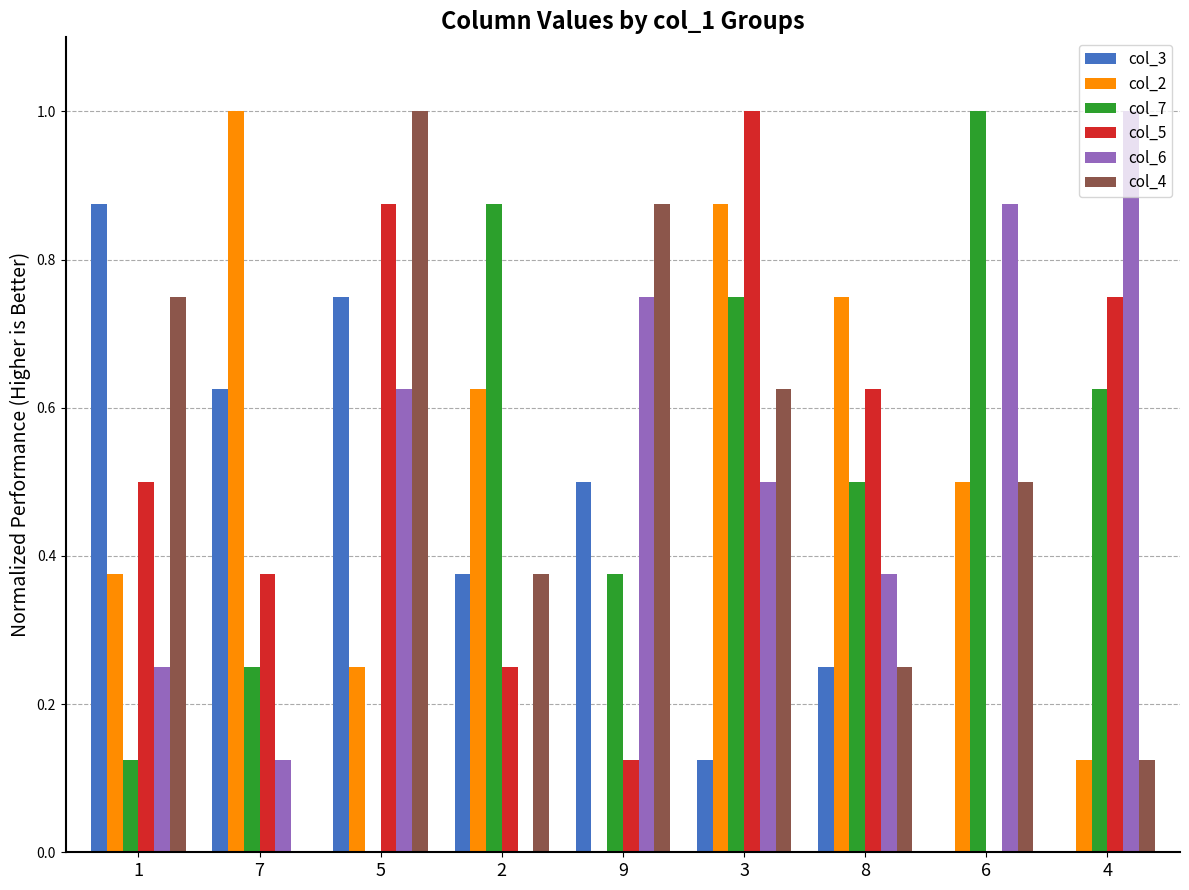

True or false: col_3 has a value of 0.0 at 4.

True